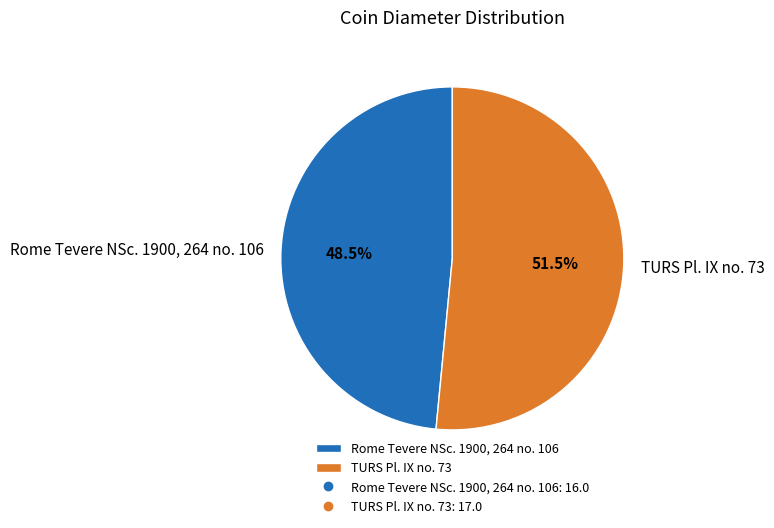

What percentage do Rome Tevere NSc. 1900, 264 no. 106 and TURS Pl. IX no. 73 together represent?

100.0%